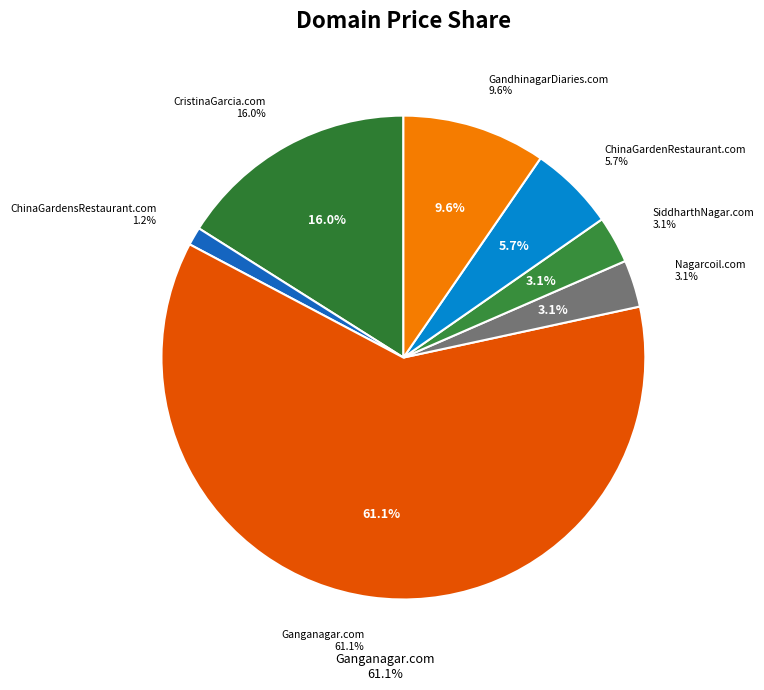

True or false: ChinaGardensRestaurant.com accounts for 11% of the total.

False